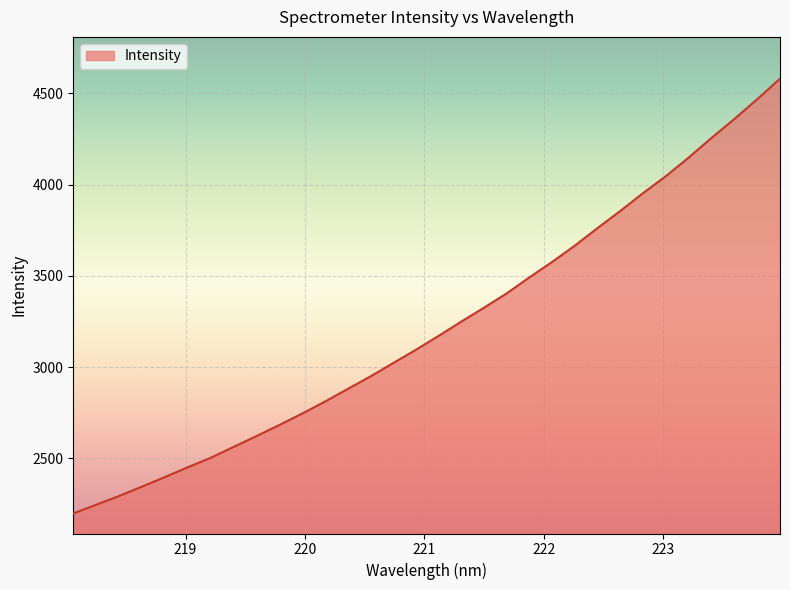

What is the greatest value displayed?

4580.6